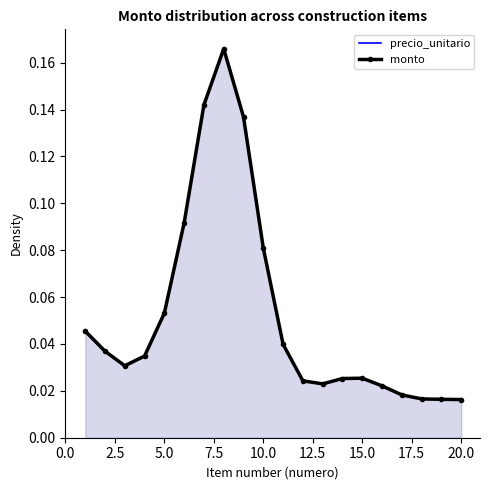

What is the difference between the maximum and second lowest values in the monto series?

0.1